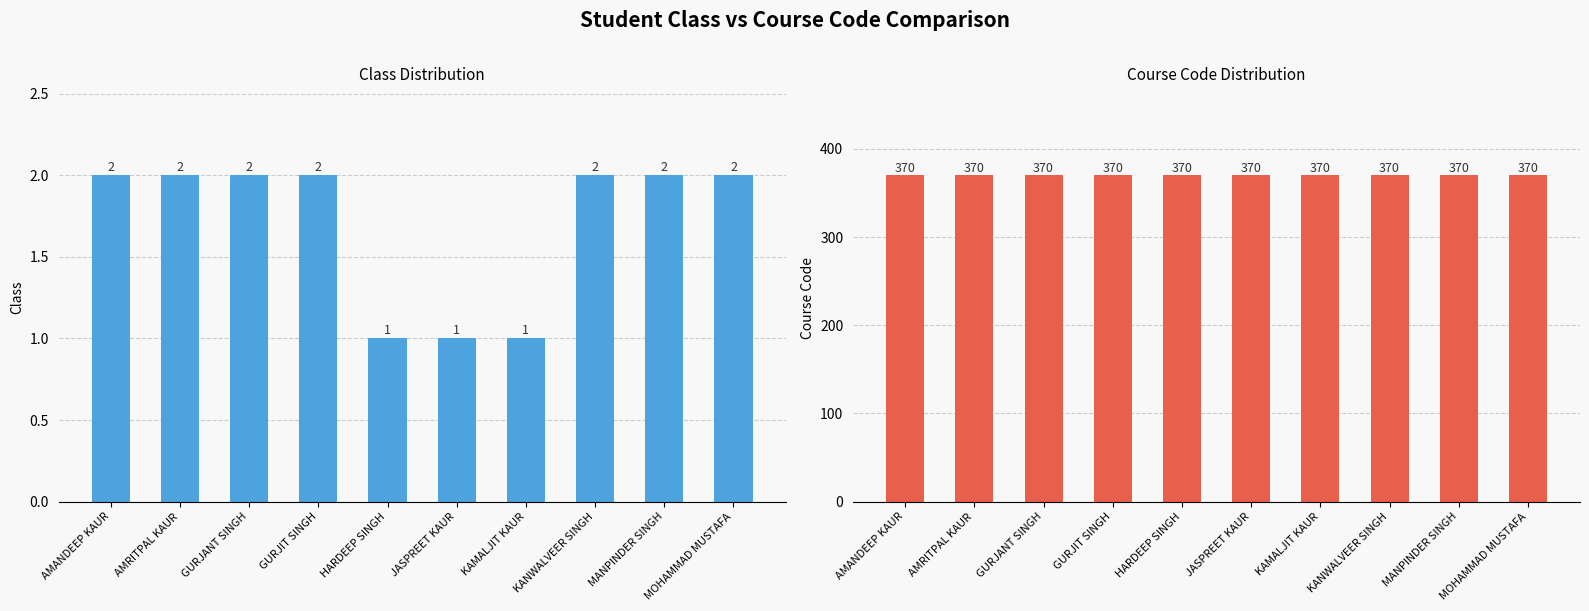

Rank the series at MOHAMMAD MUSTAFA from lowest to highest value.

Class, Course_code